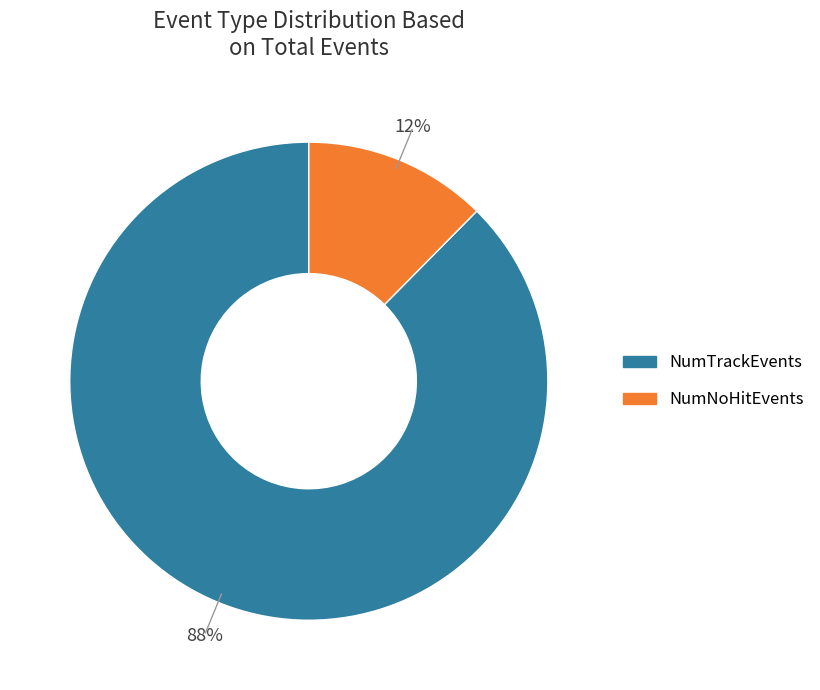

To the nearest percent, what percentage of the pie is NumNoHitEvents?

12%